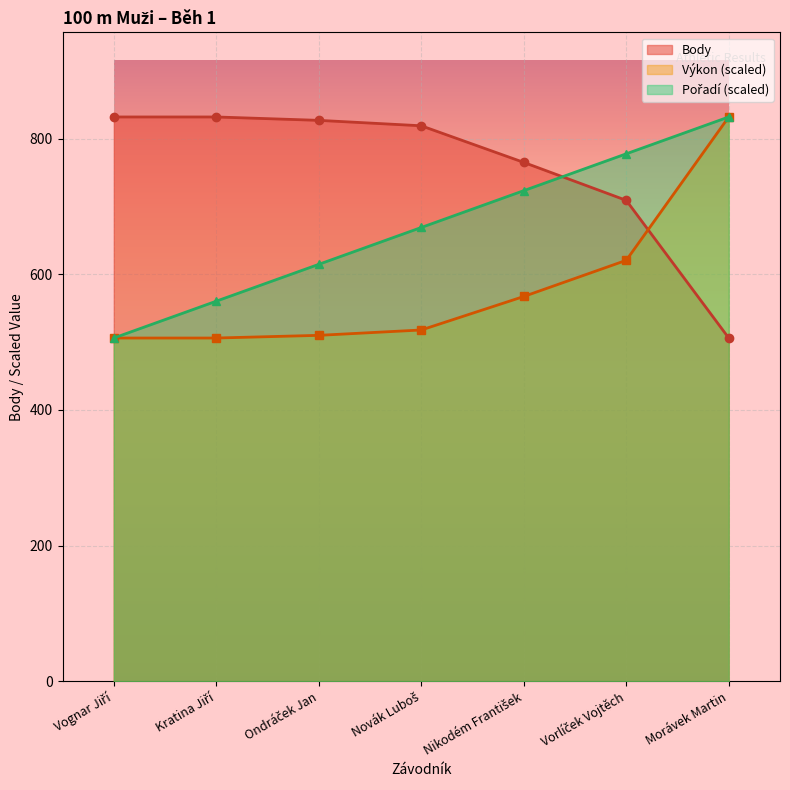

What is the maximum value shown in the chart?

832.0